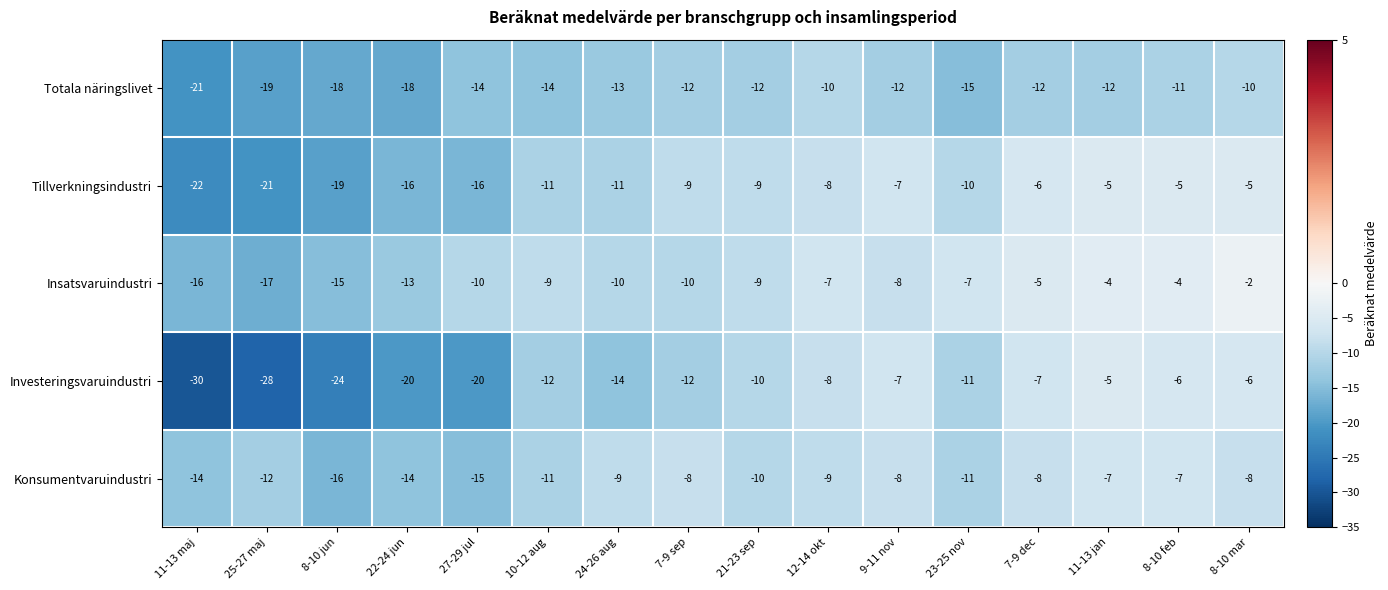

True or false: Tillverkningsindustri has a value of -21 at 25-27 maj.

True